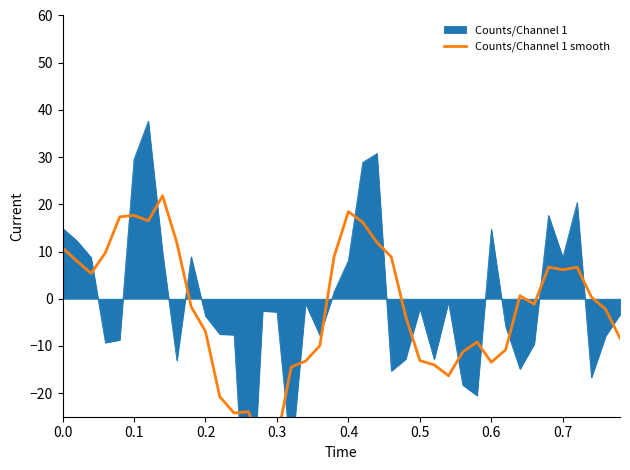

How many negative values are there?

21